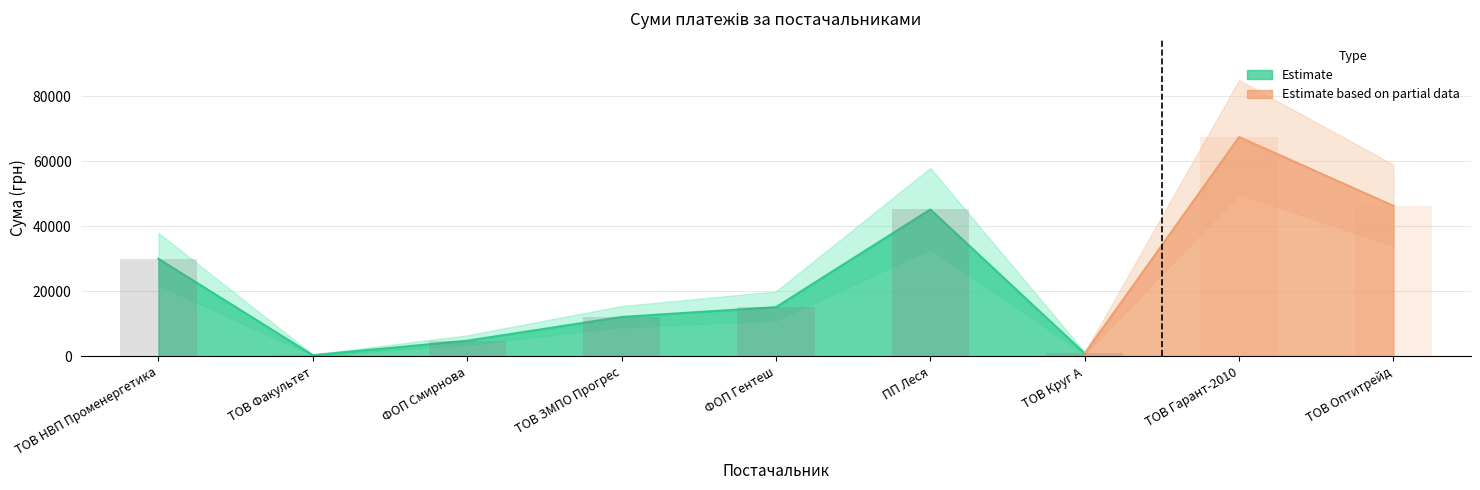

What is the change in value from ТОВ Круг А to ТОВ Гарант-2010?

+66581.6